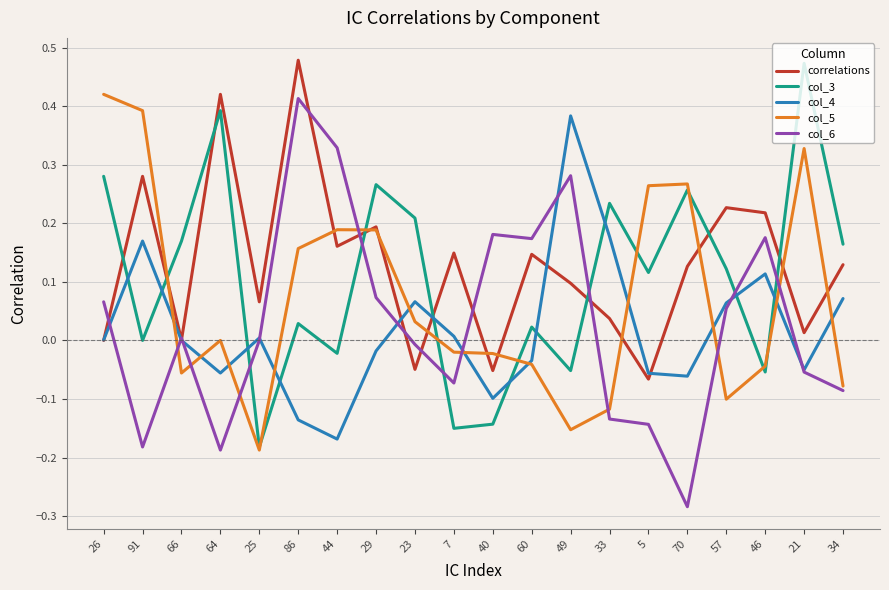

What position from the left is 5?

15